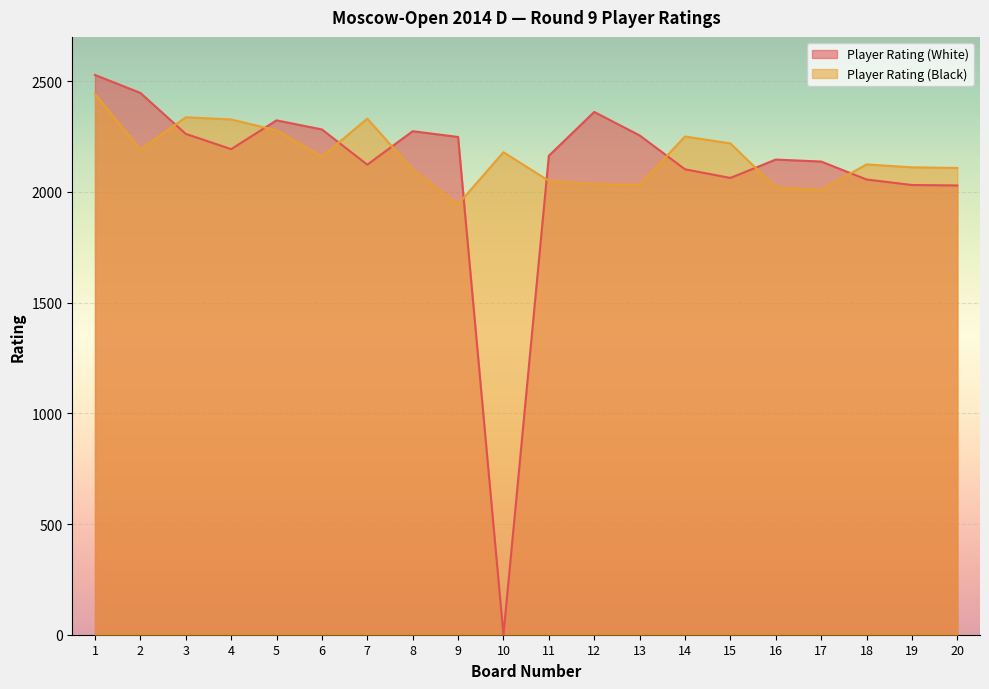

Reading left to right, transcribe all the data shown in this chart.

Player Rating (White): 2528	2447	2262	2193	2323	2282	2123	2274	2248	0	2163	2361	2255	2102	2063	2146	2137	2056	2031	2029
Player Rating (Black): 2442	2191	2337	2327	2278	2159	2331	2100	1944	2179	2050	2035	2032	2250	2219	2020	2010	2124	2111	2108